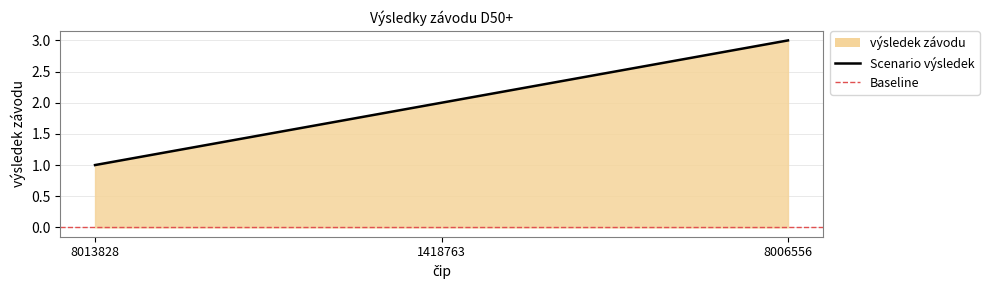

Does the chart display data point markers on the line(s)?

No